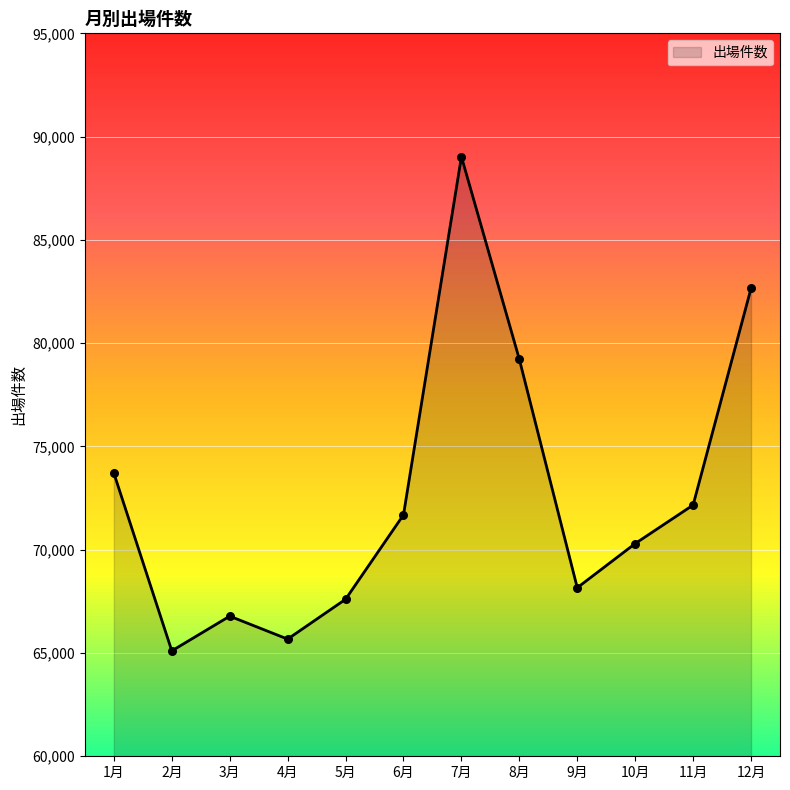

What is the ratio of the value at 6月 to the value at 9月?

1.1